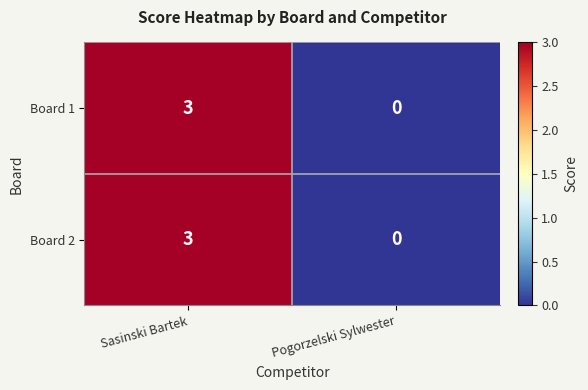

What is the sum of all Board 2 values?

3